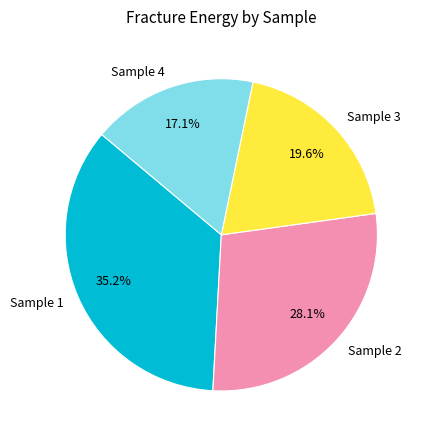

How much of the chart is everything except Sample 2?

71.9%